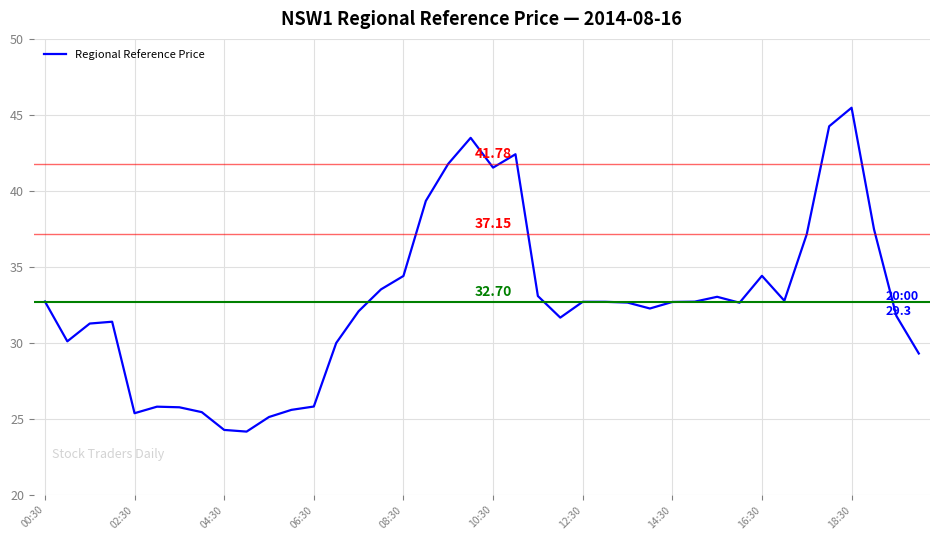

Does the chart have visible grid lines?

Yes